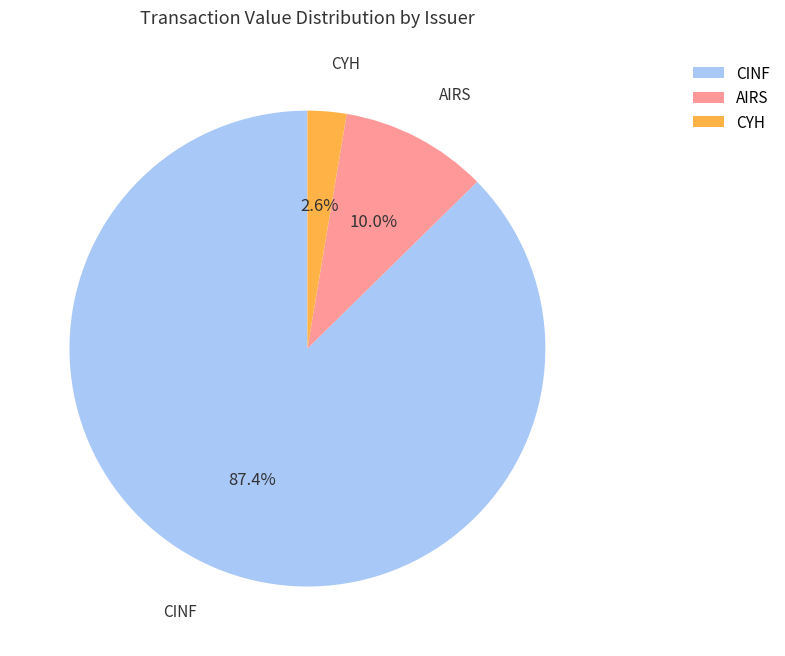

What portion of the pie excludes CYH?

97.4%